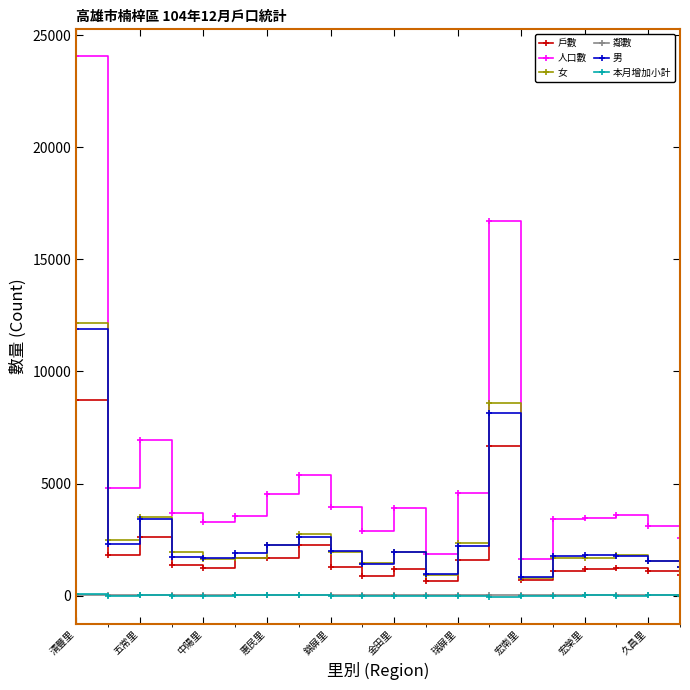

True or false: 男 has more than 1 points higher than both neighbors.

True